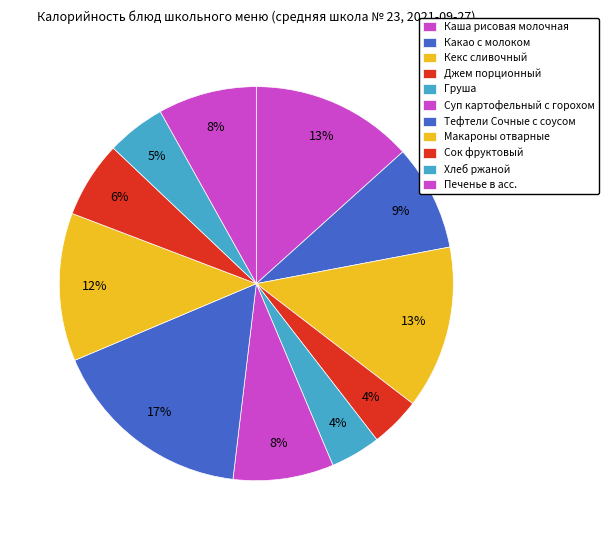

How many slices are in this pie chart?

11